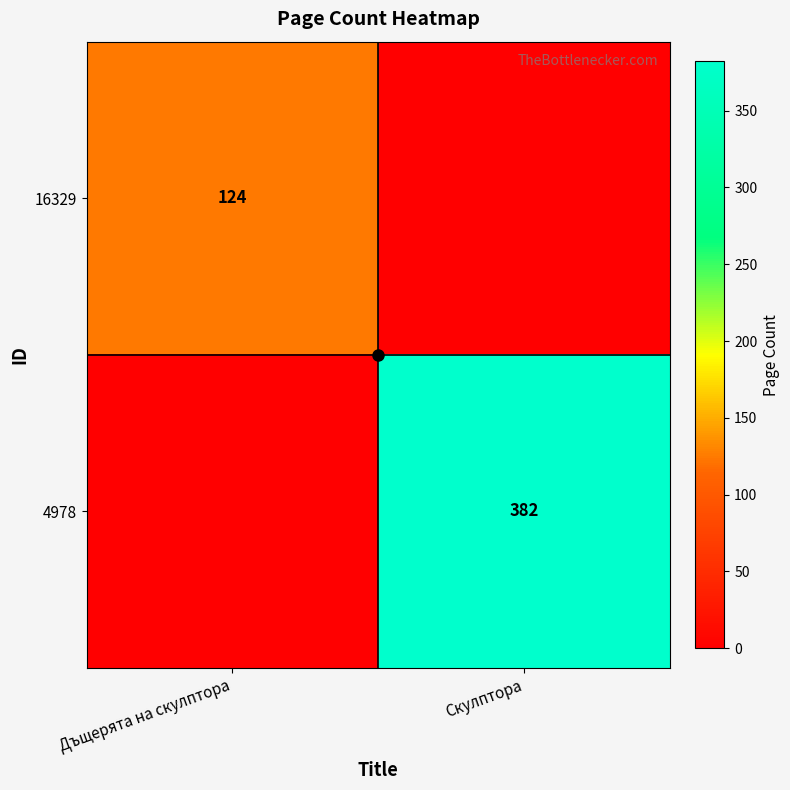

What is the maximum value for 4978?

382